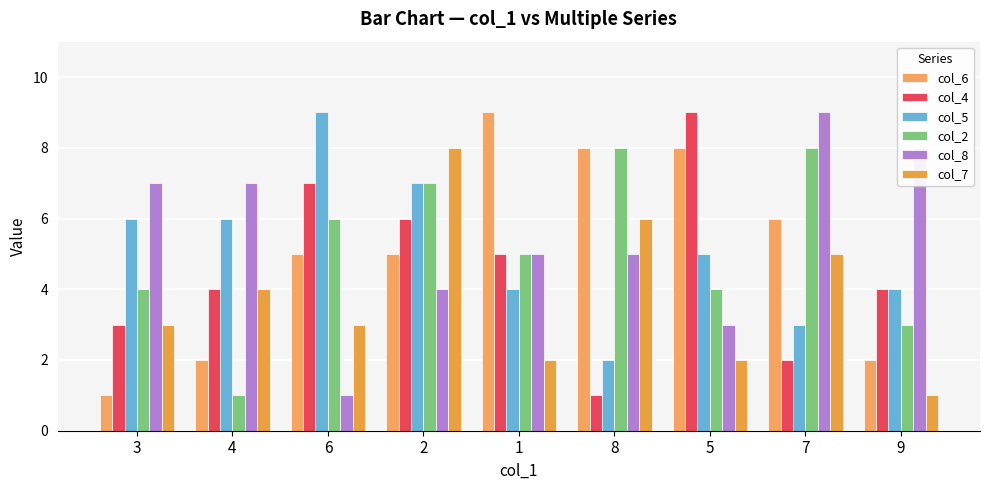

At which label is col_5 closest to 5?

5